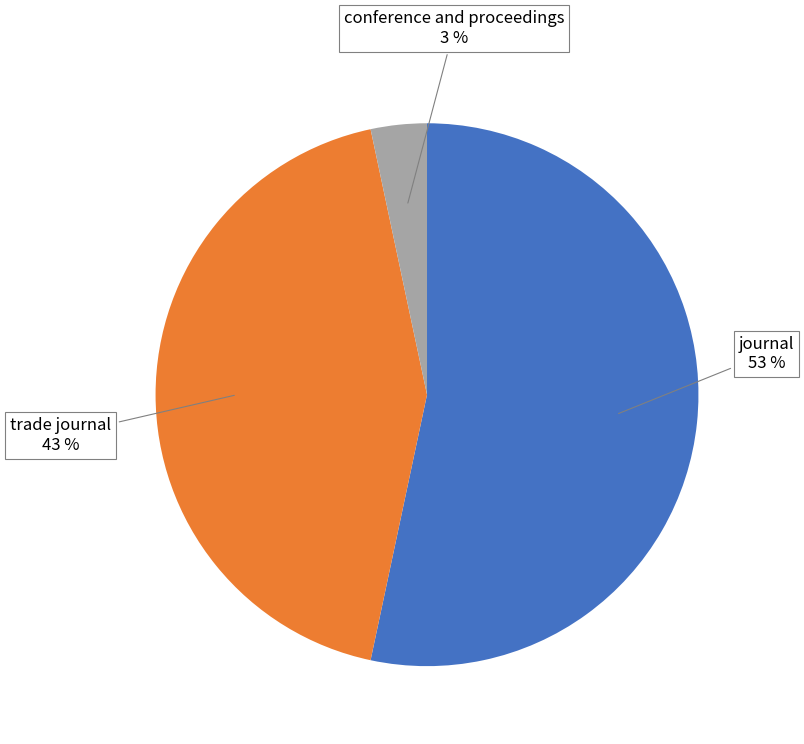

To the nearest percent, what is the average slice percentage?

33%